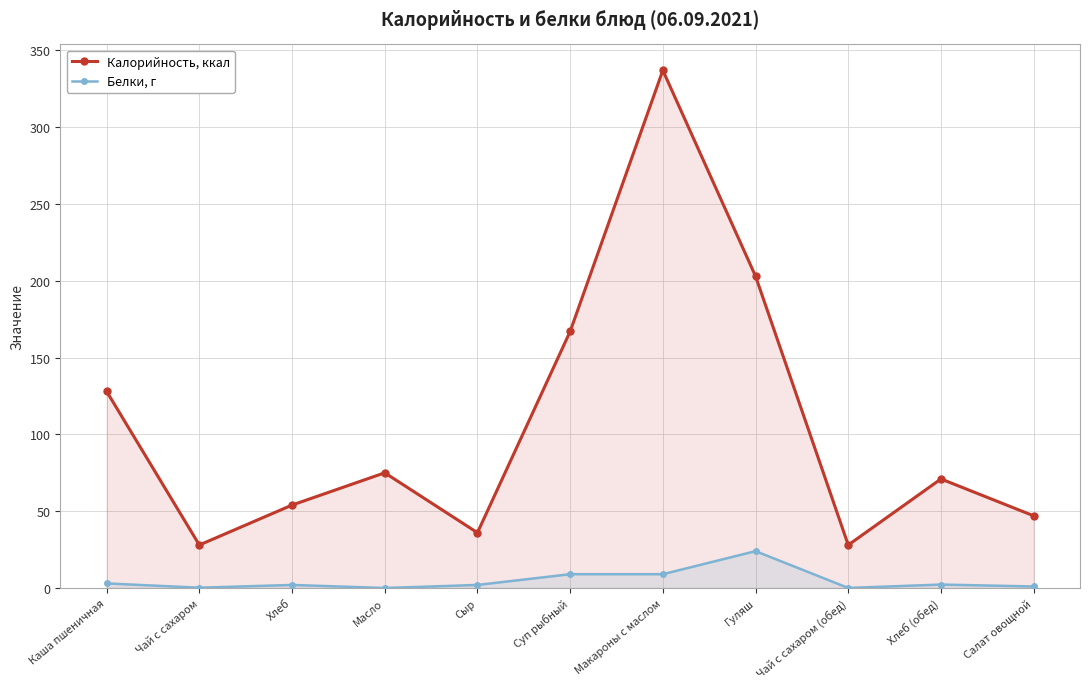

At Салат овощной, list the series in order from largest to smallest.

Калорийность, ккал, Белки, г